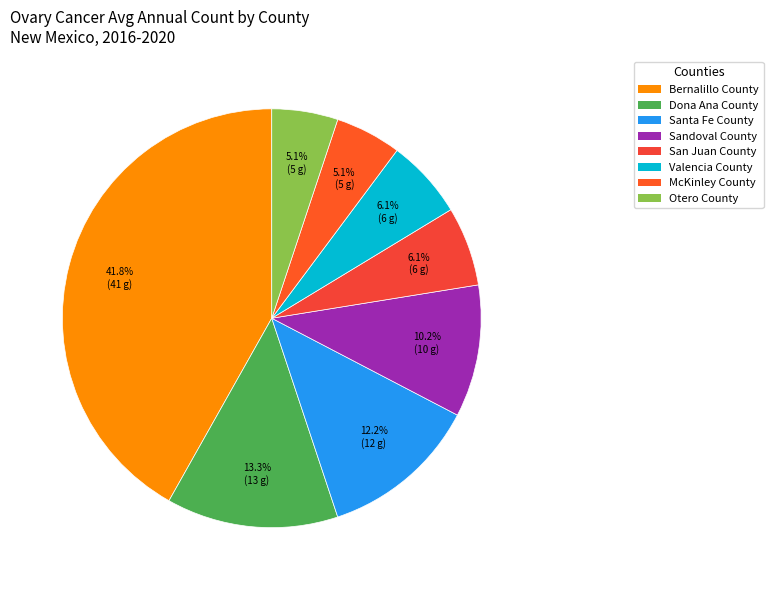

Which has a higher value, San Juan County or McKinley County?

San Juan County